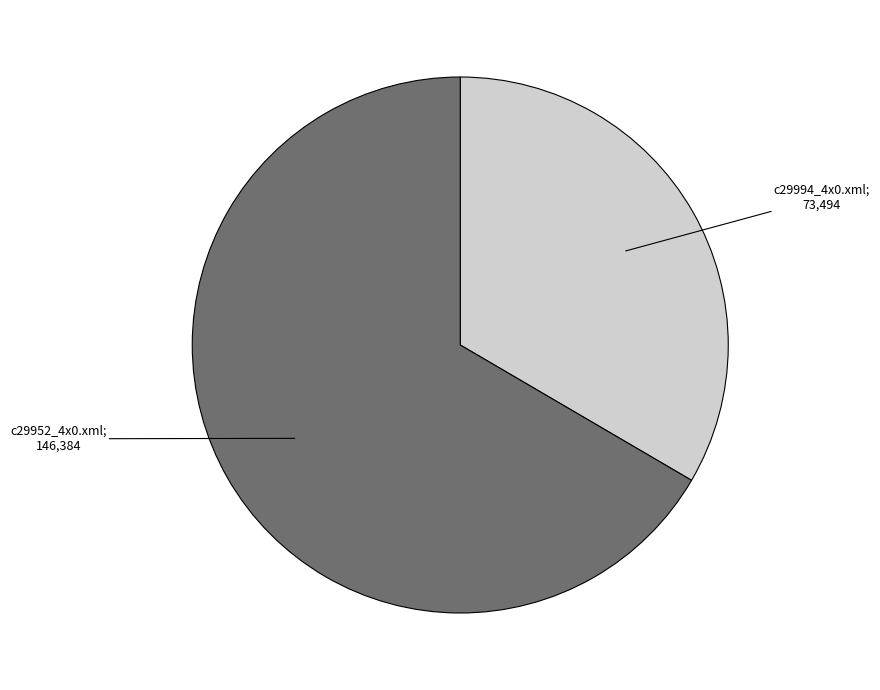

Is there any slice that represents more than half of the pie?

Yes